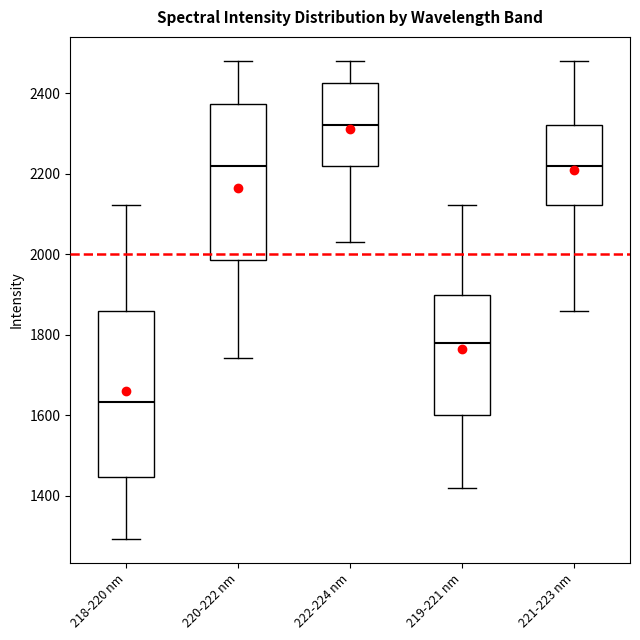

Where does the lower whisker of the box for 222-224 nm end on the y-axis? The values are not printed on the chart, so give them approximately, as read against the axis.

2020